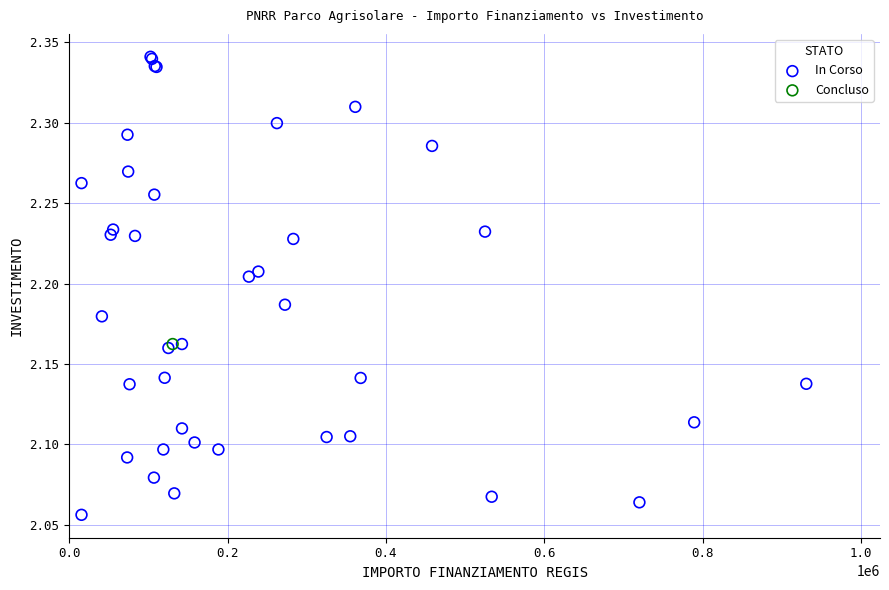

What are all the series names shown in the legend?

In Corso, Concluso